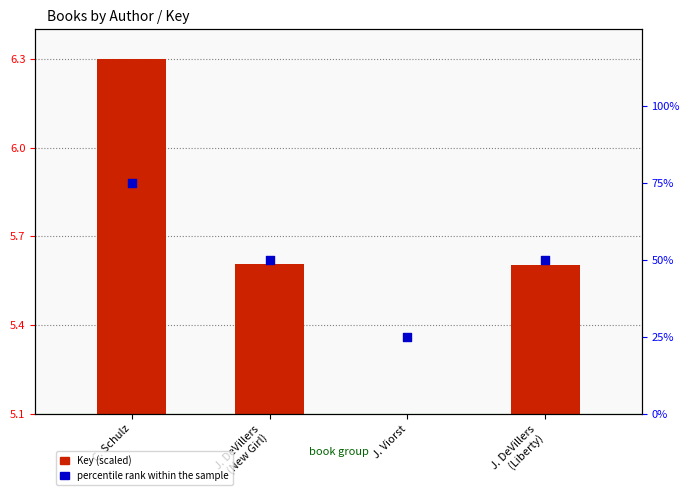

At which category is the sum across all series the highest?

C. Schulz